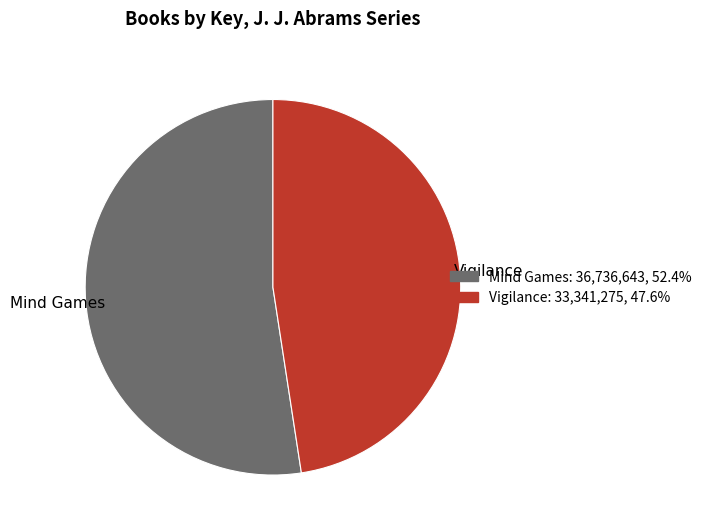

True or false: Vigilance accounts for 48% of the total.

True